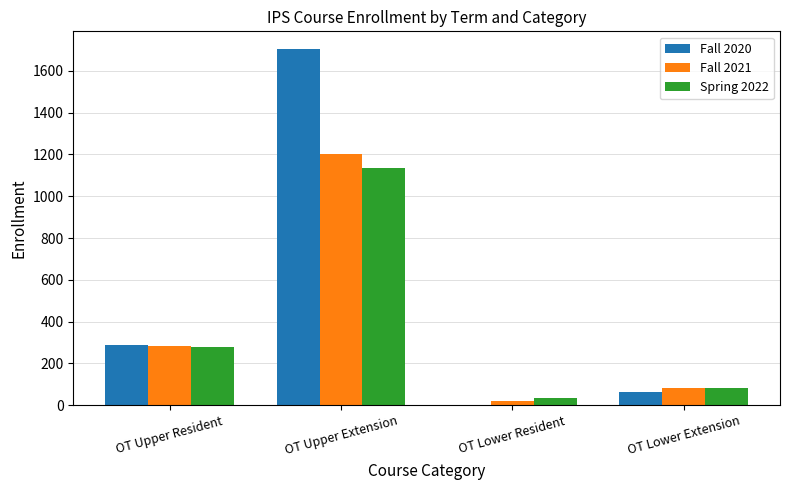

What is the total value across all series at OT Lower Extension?

228